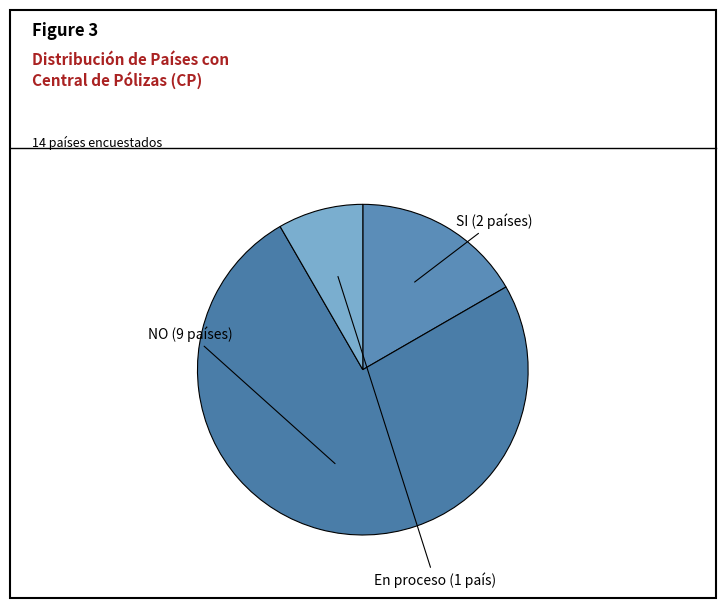

Rank the categories by value from lowest to highest.

En proceso, SI, NO